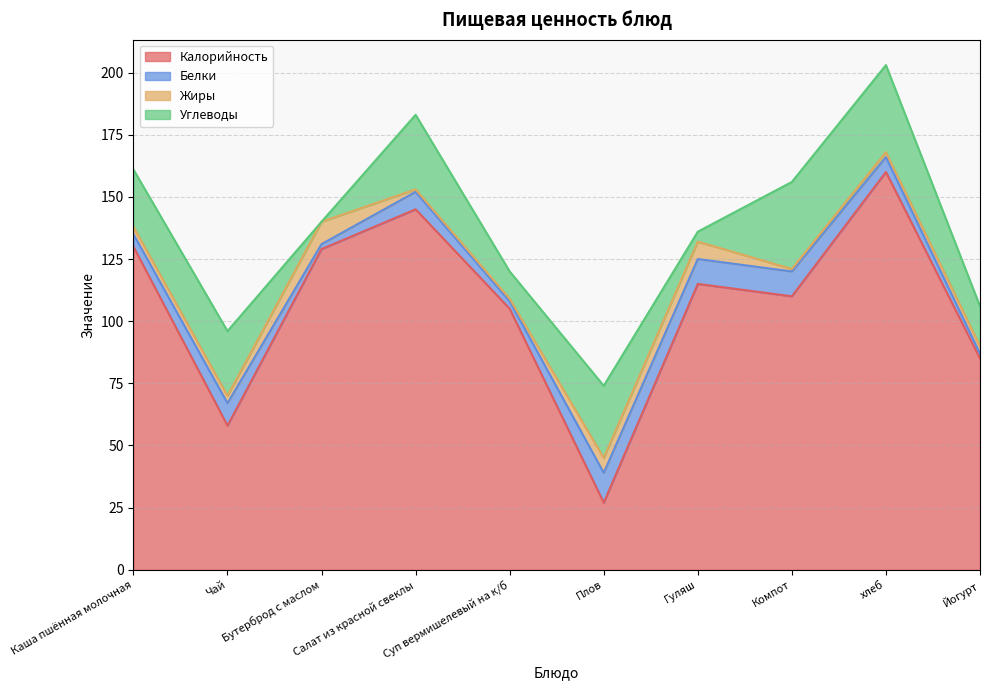

Between Плов and Бутерброд с маслом, which is larger?

Бутерброд с маслом